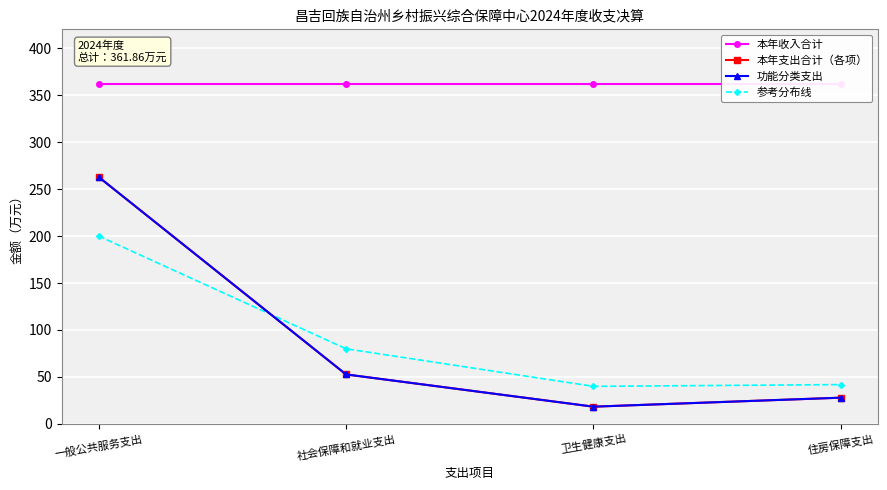

How many lines are shown in the chart?

4